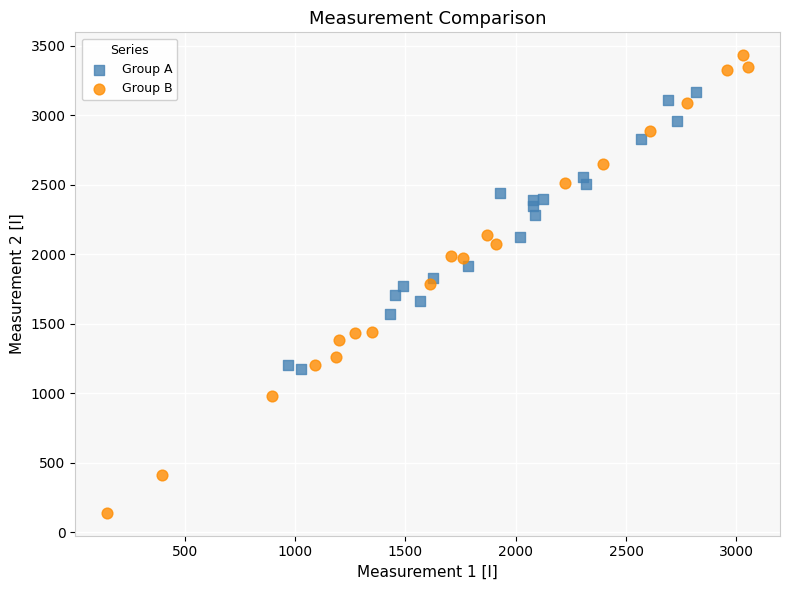

Which series reaches the minimum Y coordinate?

Group B